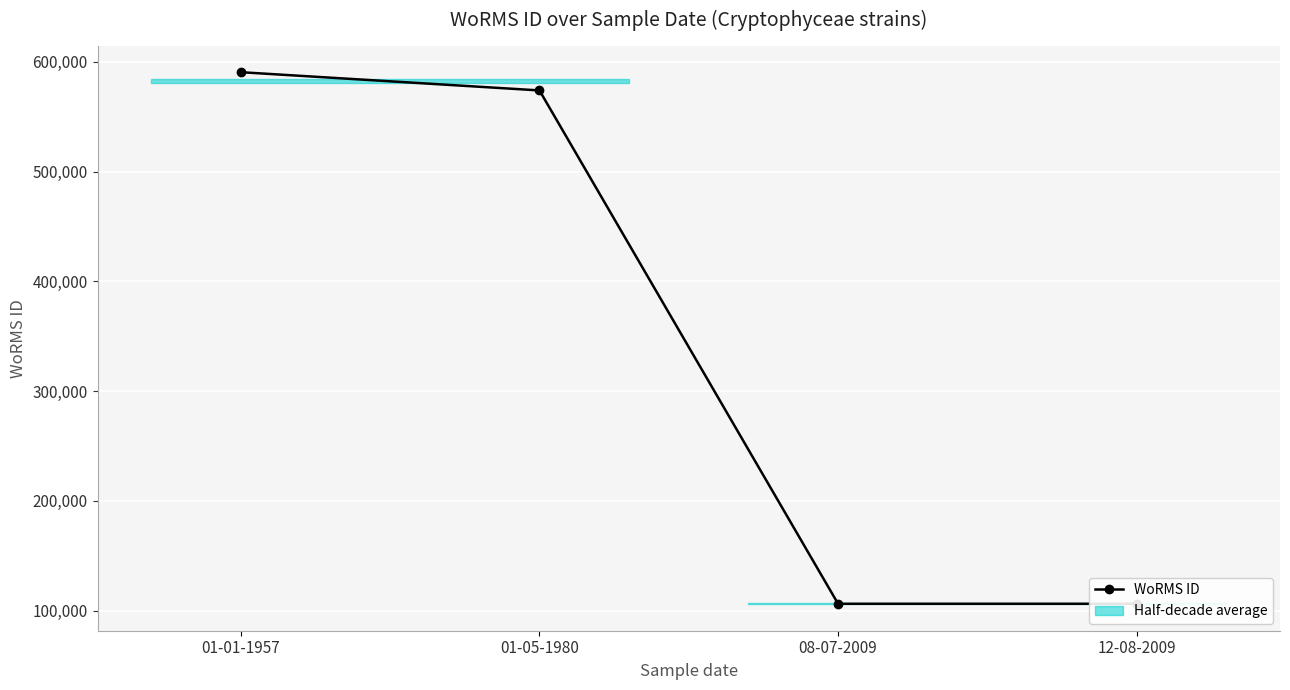

At which label does the data first exceed 573955?

01-01-1957